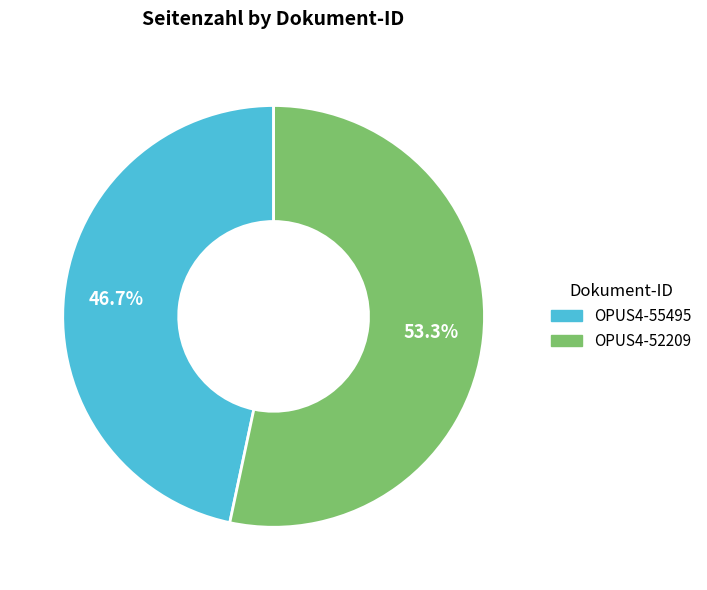

Is the sum of OPUS4-52209 and OPUS4-55495 greater than half?

Yes